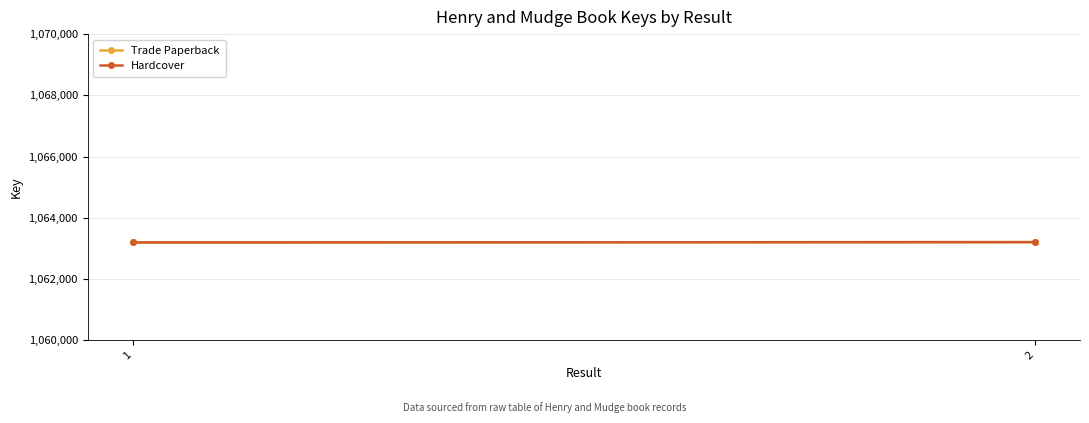

What are all the series names shown in the legend?

Trade Paperback, Hardcover